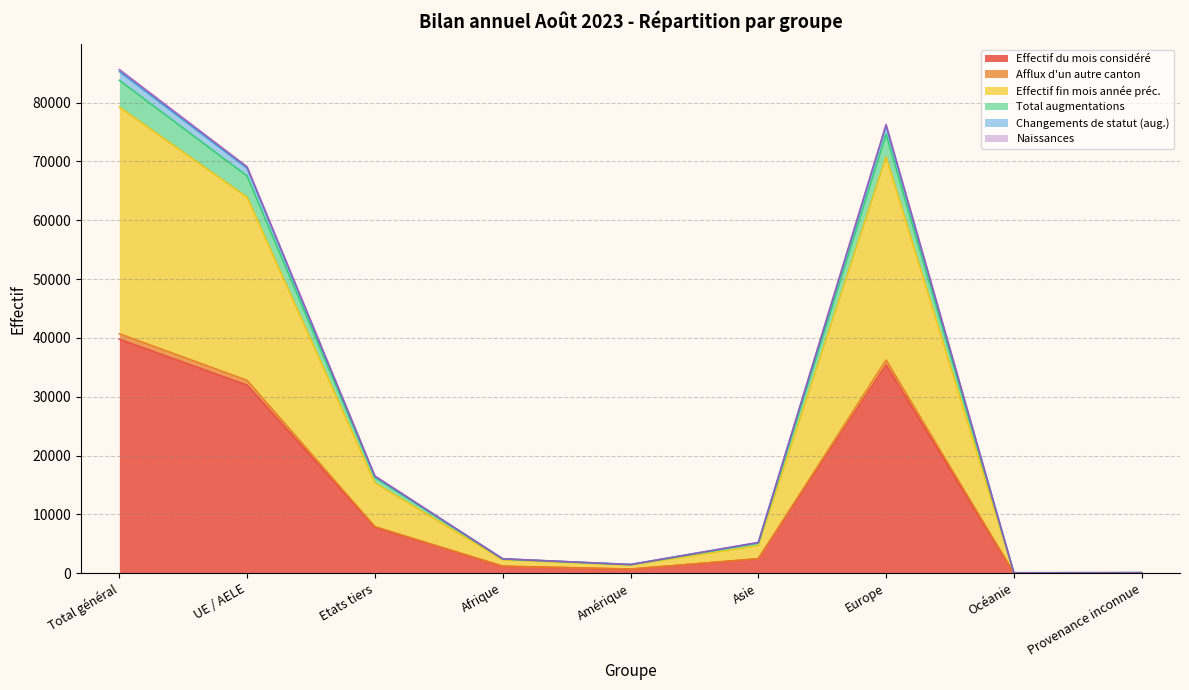

What is the value of the Changements de statut (aug.) point at the 3rd from the left?

16530